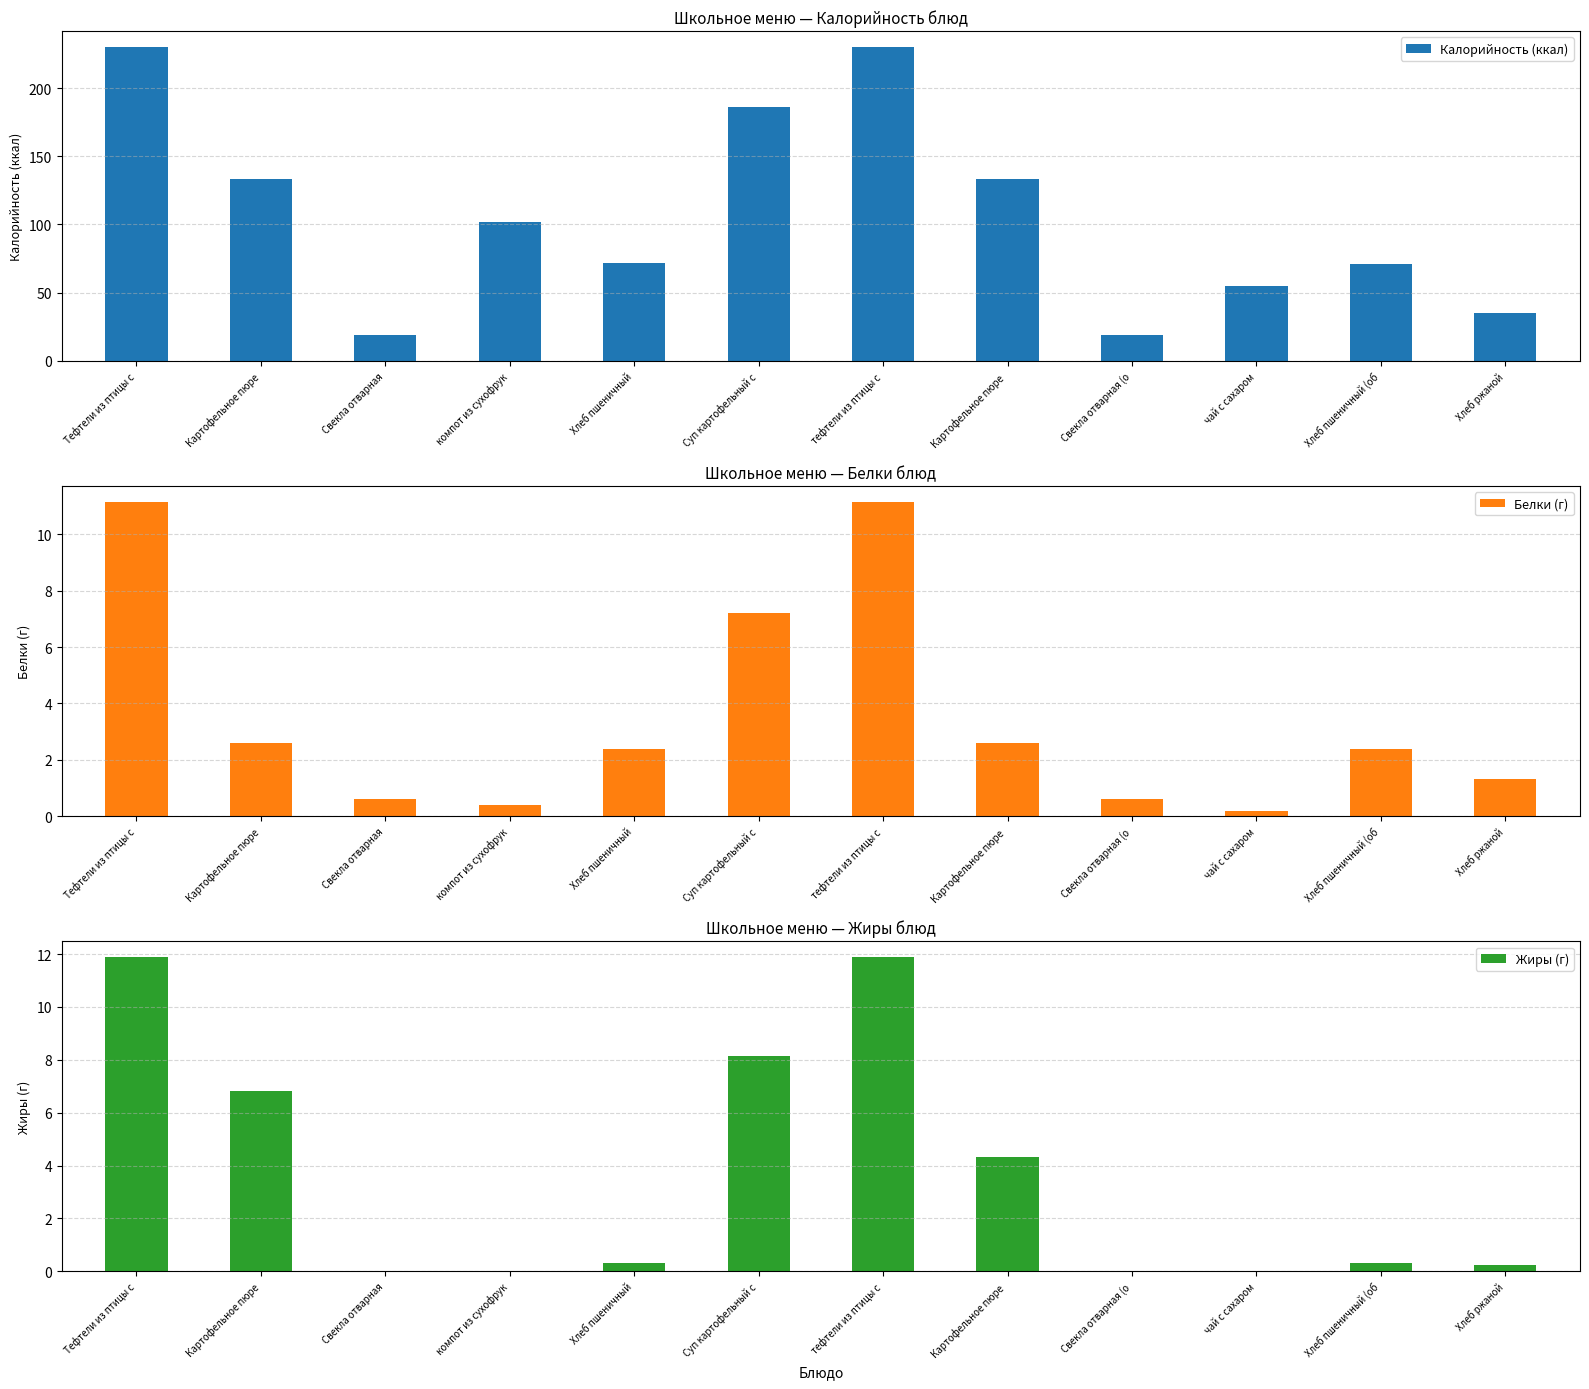

At how many categories does at least one series exceed 49?

9